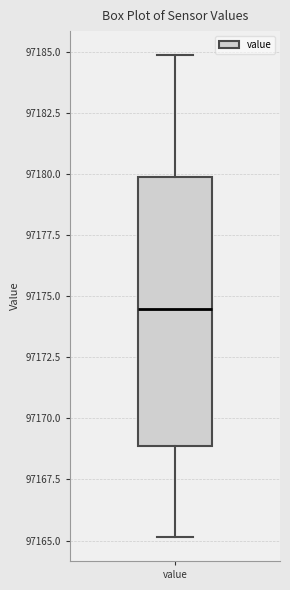

Where does the median line of the box for value sit on the y-axis? The values are not printed on the chart, so give them approximately, as read against the axis.

97174.5